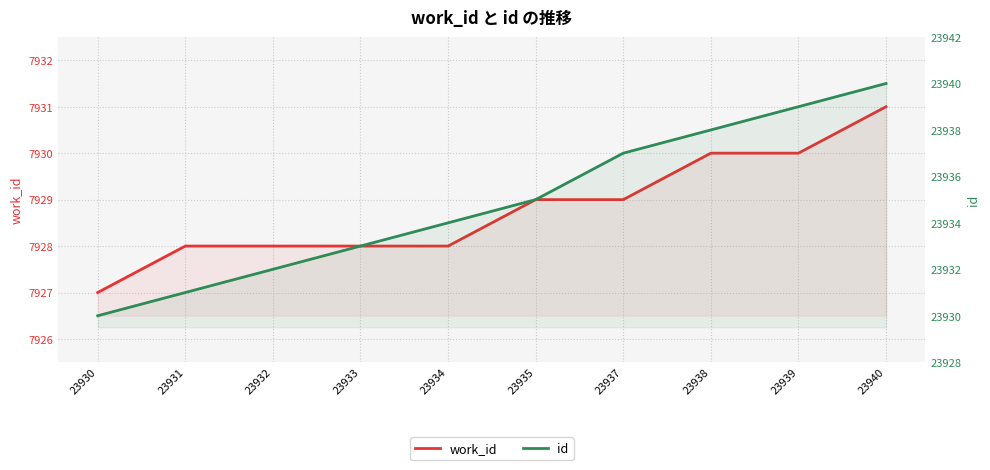

What are all the series names shown in the legend?

work_id, id